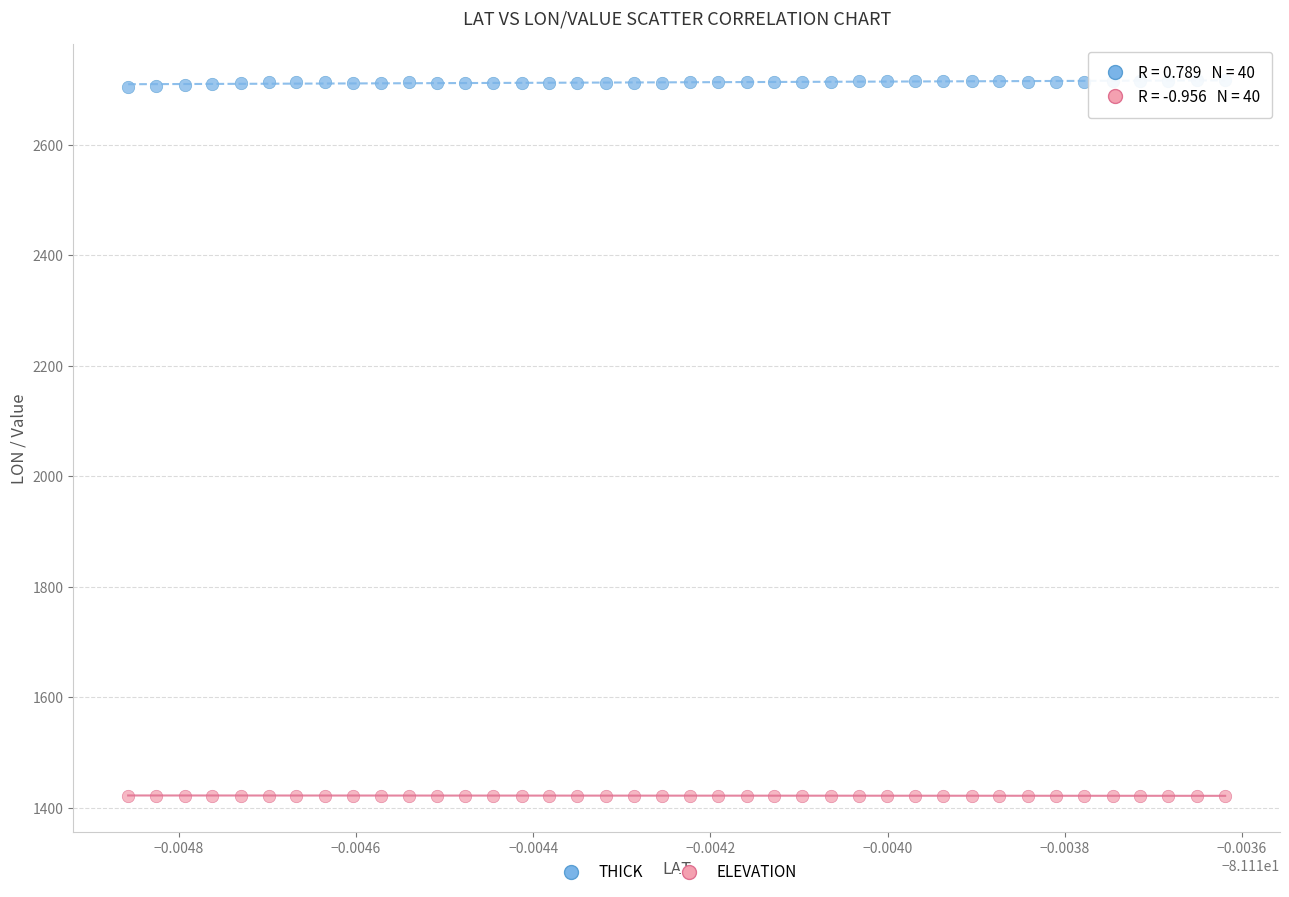

Which series has the largest Y range (max minus min)?

THICK